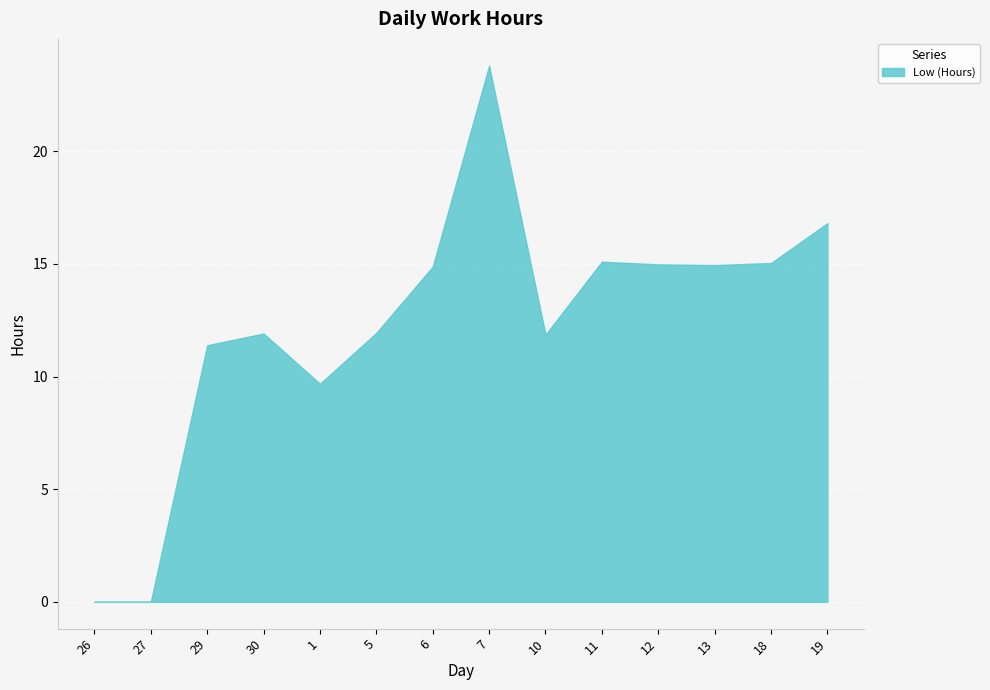

Rank the categories by value from highest to lowest.

7, 19, 11, 18, 12, 13, 6, 5, 30, 10, 29, 1, 26, 27